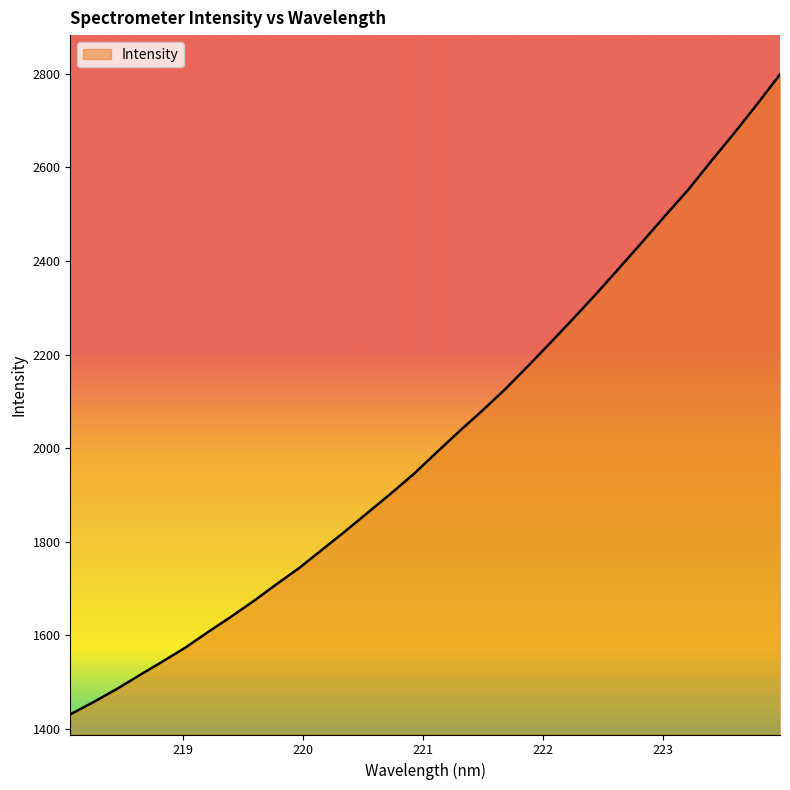

What is the maximum value shown in the chart?

2798.3